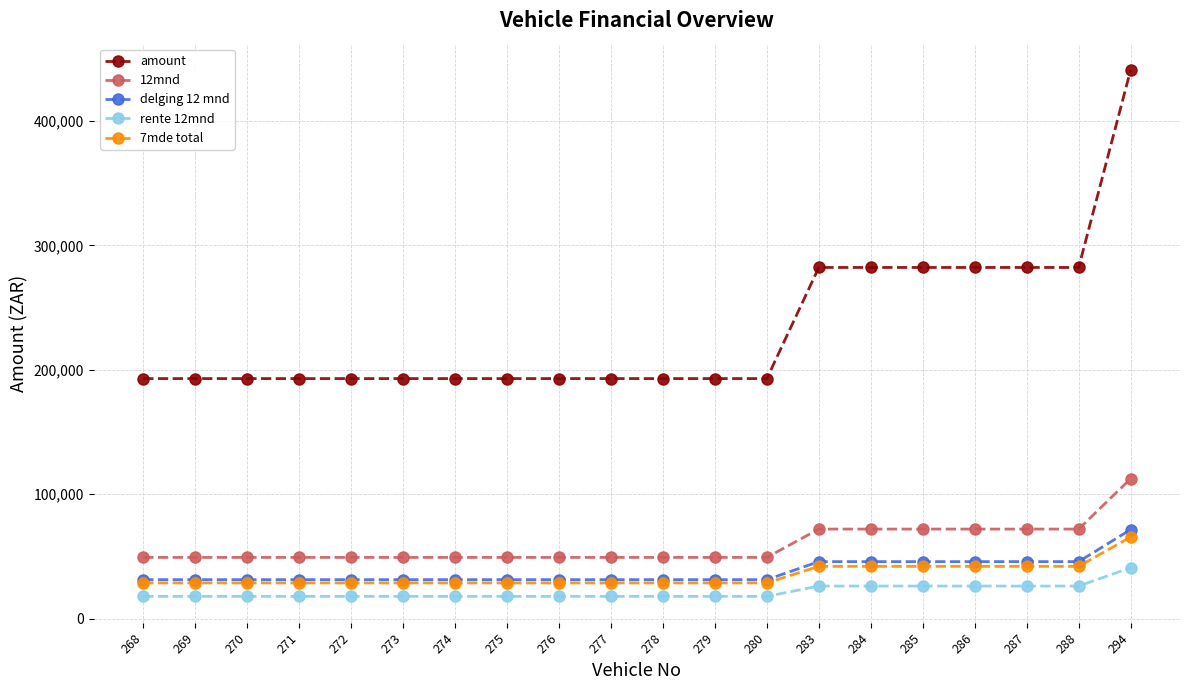

What is the value of the amount point at the 11th from the left?

192900.0